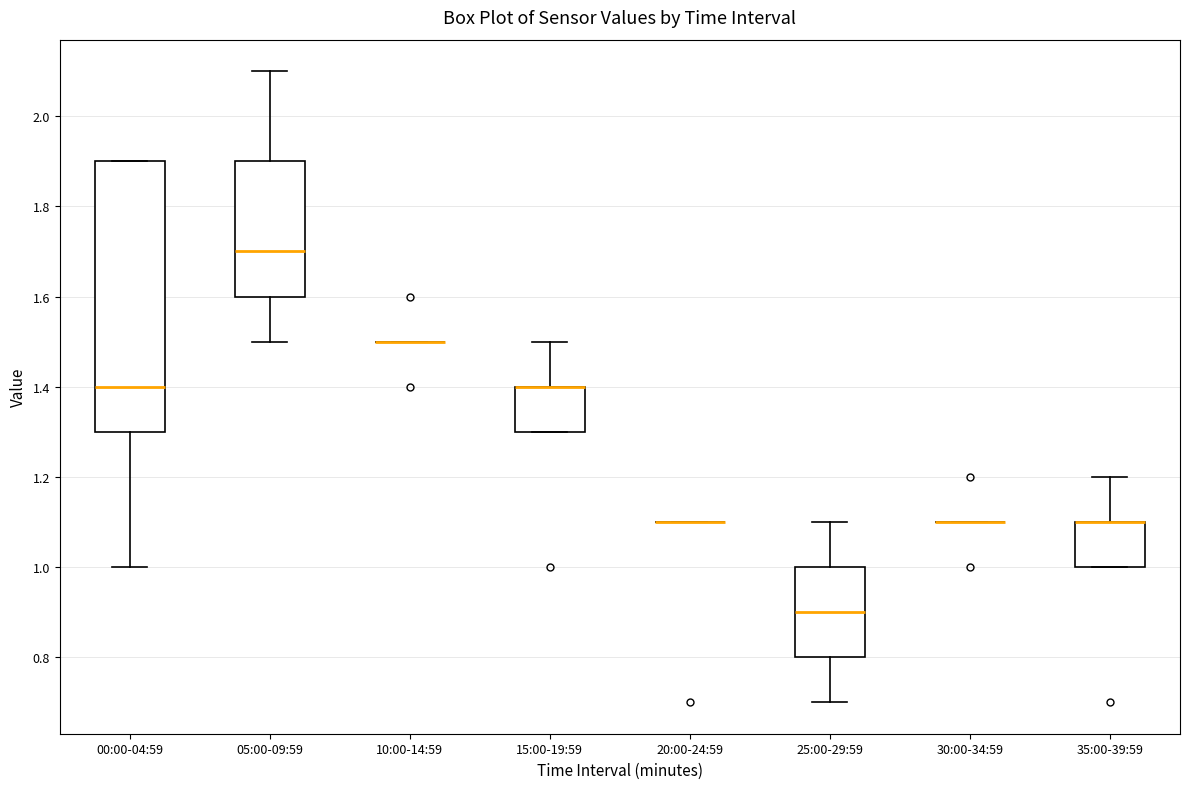

Reading left to right, read every box against the y-axis: the position of its median line, the range the box covers, and the ends of its whiskers. The values are not printed on the chart, so give them approximately, as read against the axis.

00:00-04:59: median 1.4, box 1.3 to 1.9, whiskers 1.0 to 1.9
05:00-09:59: median 1.7, box 1.6 to 1.9, whiskers 1.5 to 2.1
10:00-14:59: box collapsed to a line at 1.5, whiskers 1.5 to 1.5
15:00-19:59: median 1.4 (drawn on the box's upper edge), box 1.3 to 1.4, whiskers 1.3 to 1.5
20:00-24:59: box collapsed to a line at 1.1, whiskers 1.1 to 1.1
25:00-29:59: median 0.9, box 0.8 to 1.0, whiskers 0.7 to 1.1
30:00-34:59: box collapsed to a line at 1.1, whiskers 1.1 to 1.1
35:00-39:59: median 1.1 (drawn on the box's upper edge), box 1.0 to 1.1, whiskers 1.0 to 1.2